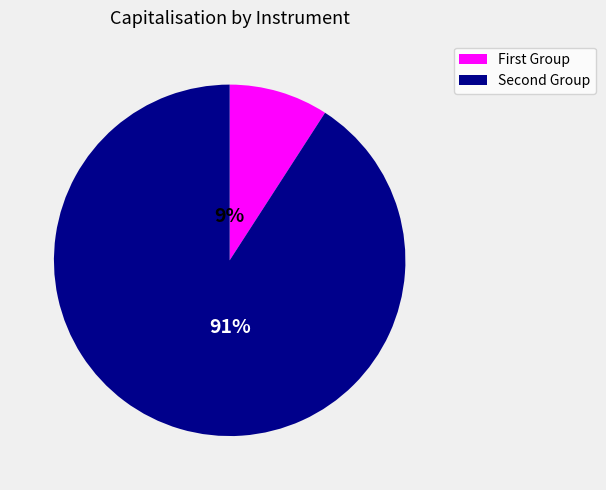

To the nearest percent, what is the average slice percentage?

50%